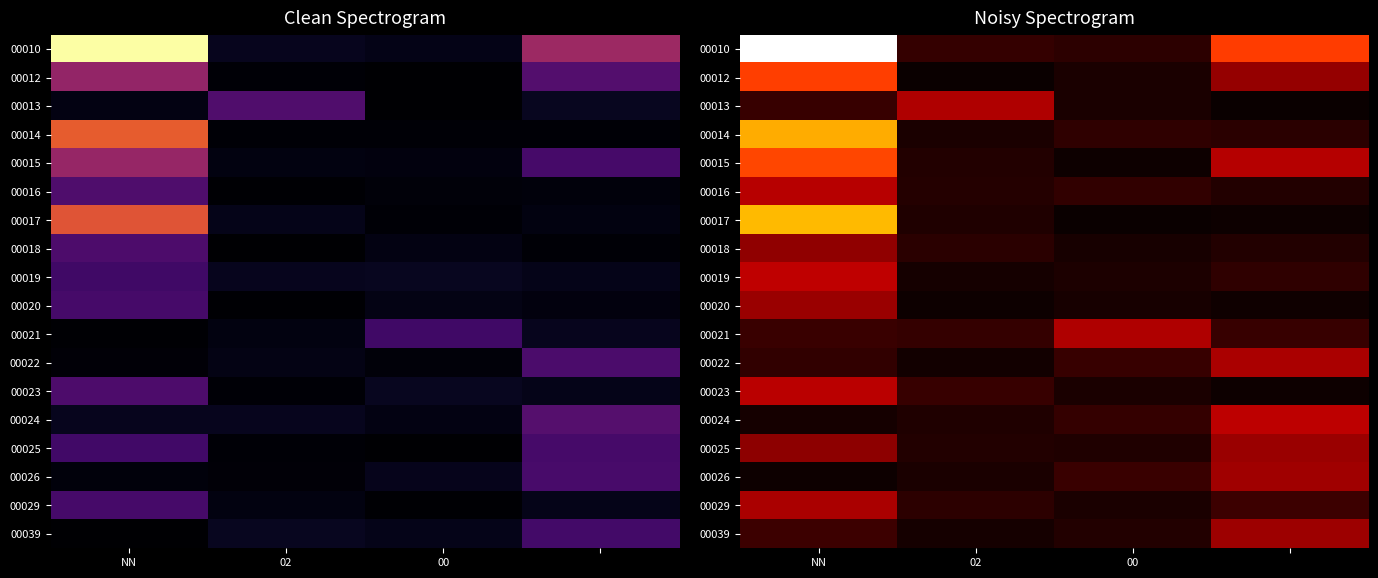

How many values in 00017 are above zero?

3